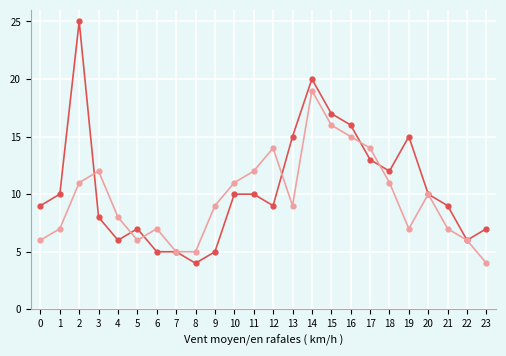

At which category is the sum across all series the highest?

14